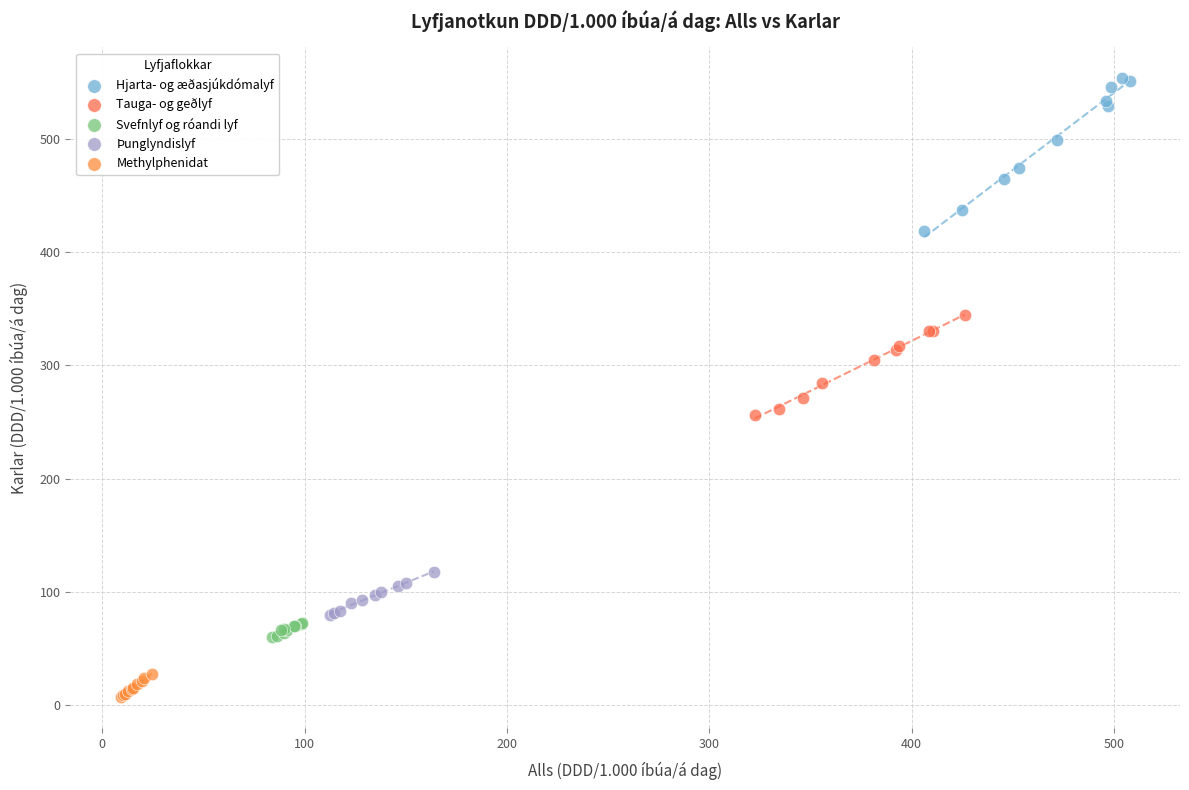

Which series contains the highest Y value?

Hjarta- og æðasjúkdómalyf